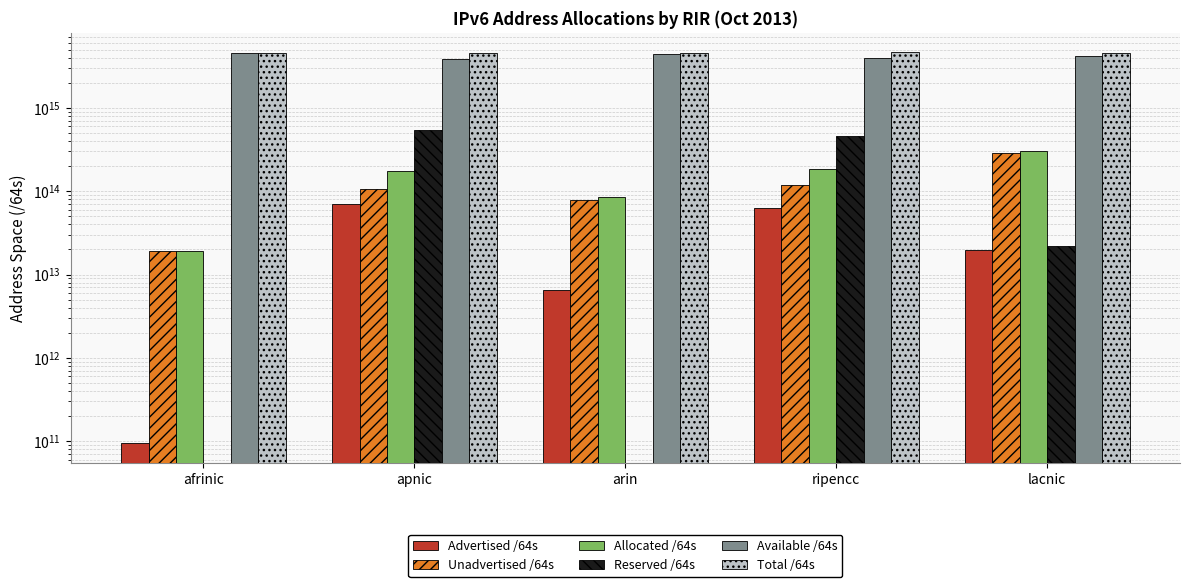

Where is Allocated /64s nearest to the value 161980567715840?

apnic